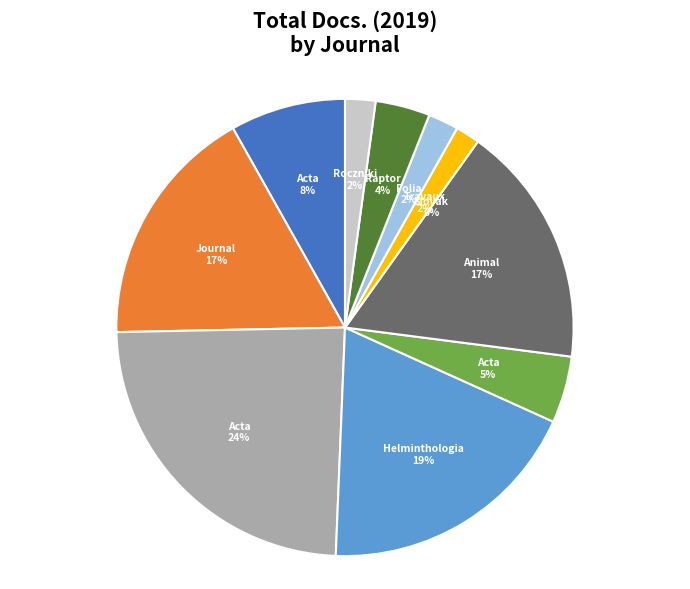

What percentage is the Journal of Animal and Feed Sciences slice, to the nearest percent?

17%